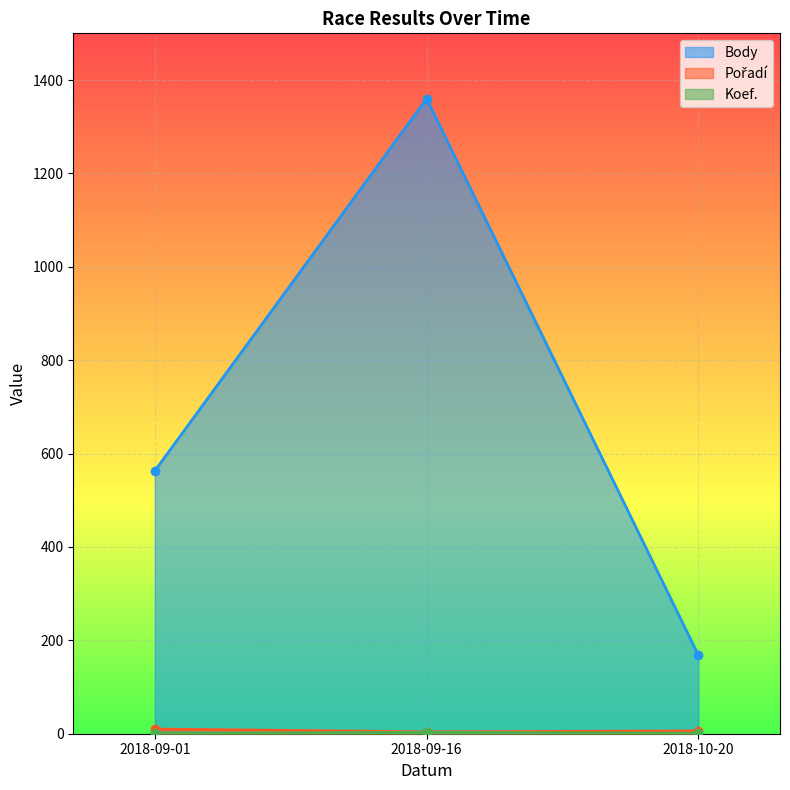

What is the difference between the highest and lowest values at 2018-09-16?

1357